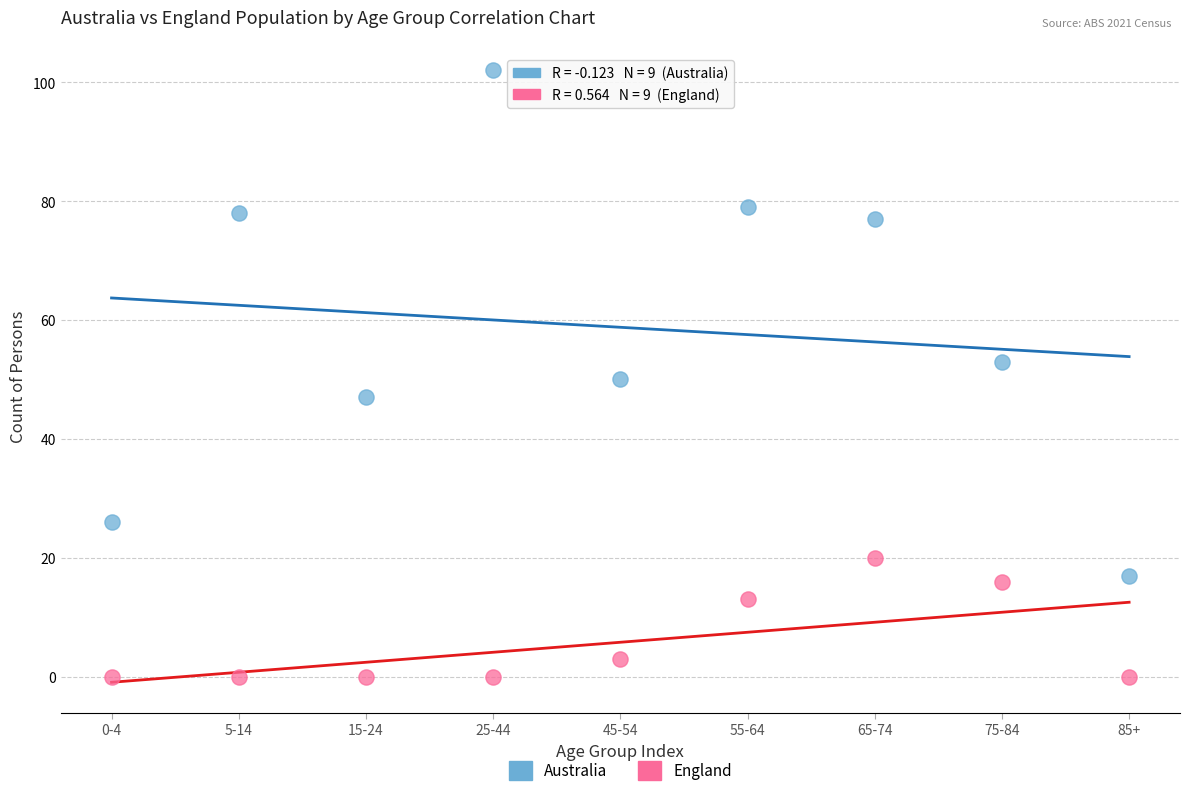

Which series contains the lowest Y value?

England